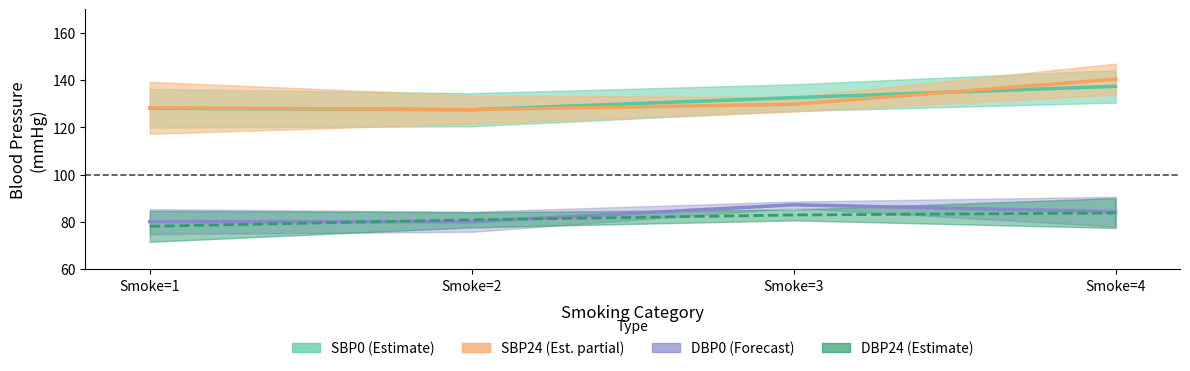

True or false: DBP0 (Forecast) has a value of 28.7 at Smoke=3.

False